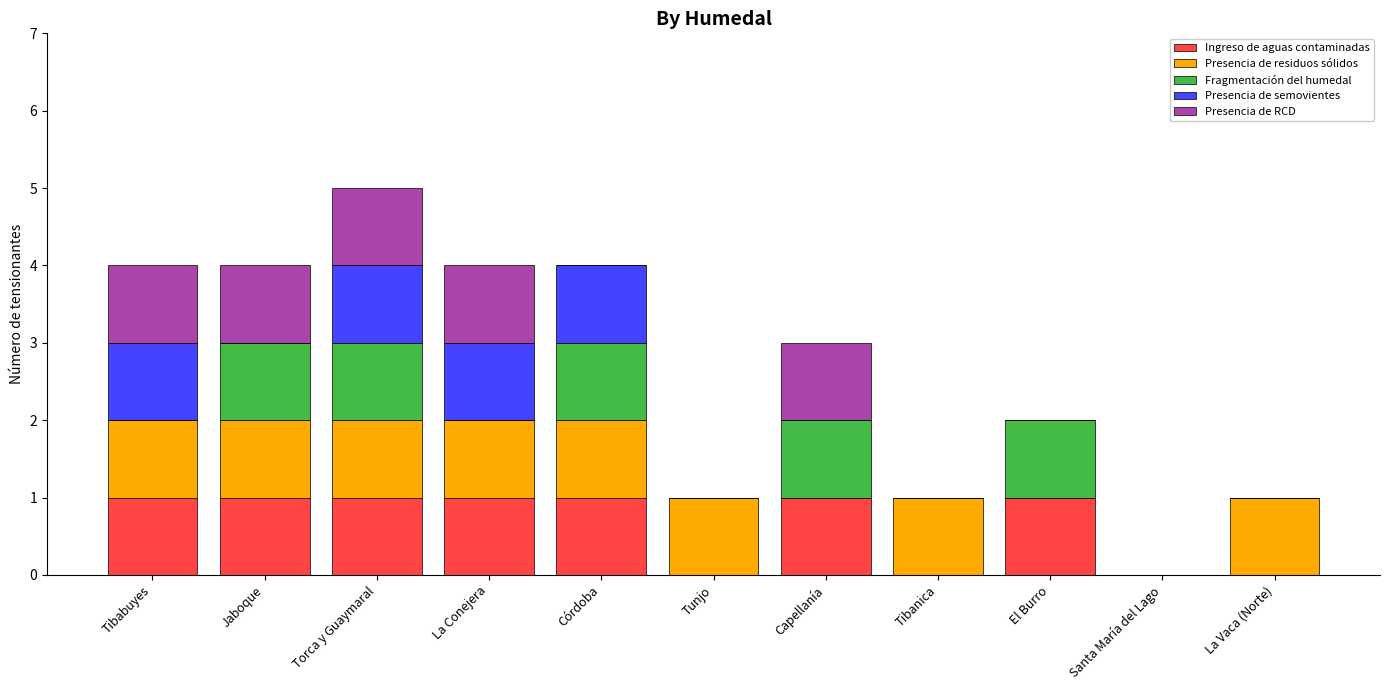

The Ingreso de aguas contaminadas series shows 0 at Tunjo. True or false?

True